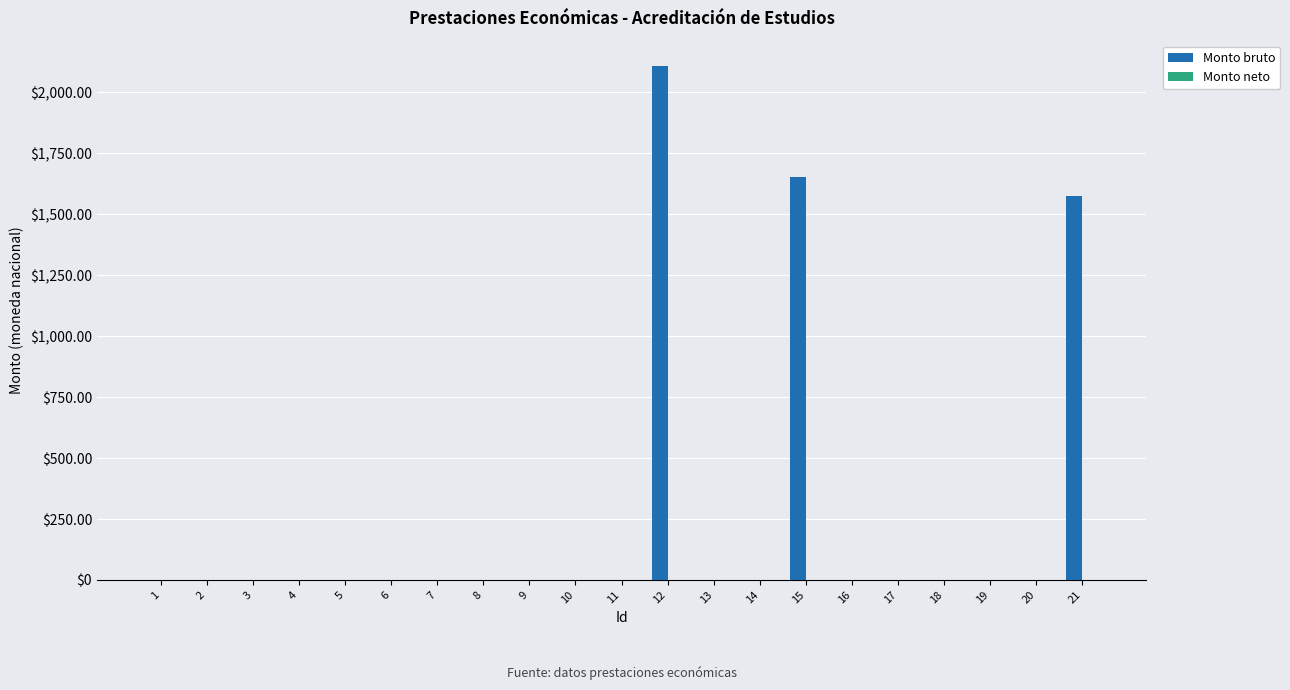

Is it true that the value at 19 is -1067.6?

False